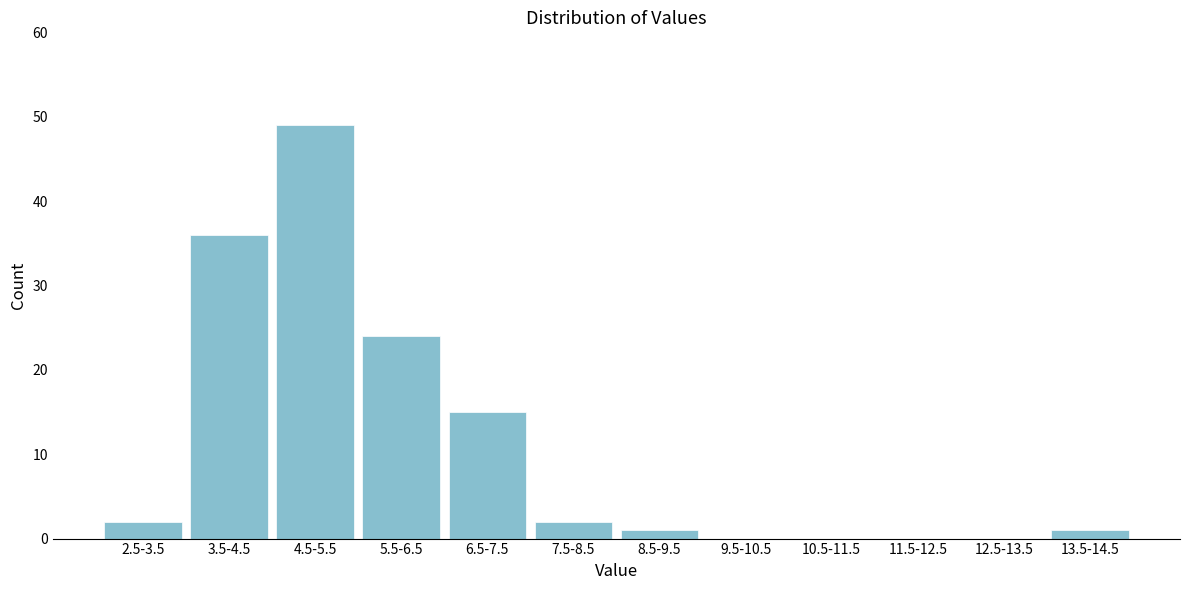

Reading right to left, what are all the values shown in this chart?

13.5-14.5=1	12.5-13.5=0	11.5-12.5=0	10.5-11.5=0	9.5-10.5=0	8.5-9.5=1	7.5-8.5=2	6.5-7.5=15	5.5-6.5=24	4.5-5.5=49	3.5-4.5=36	2.5-3.5=2